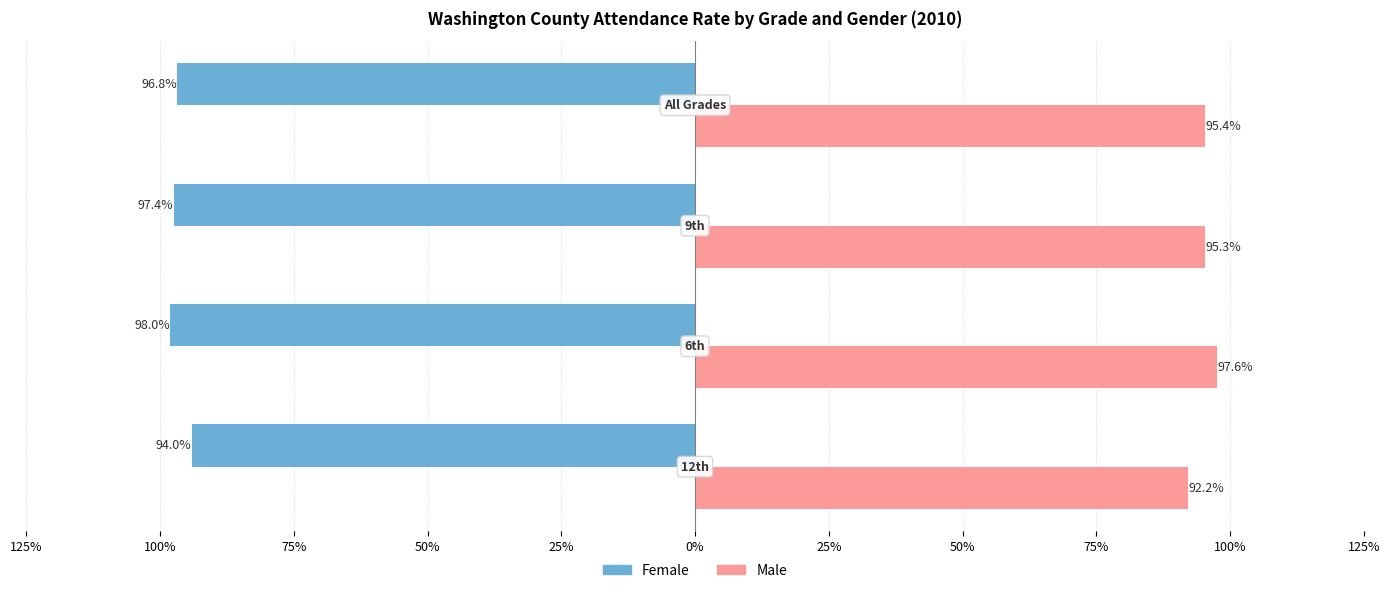

What are all the series names shown in the legend?

Female, Male